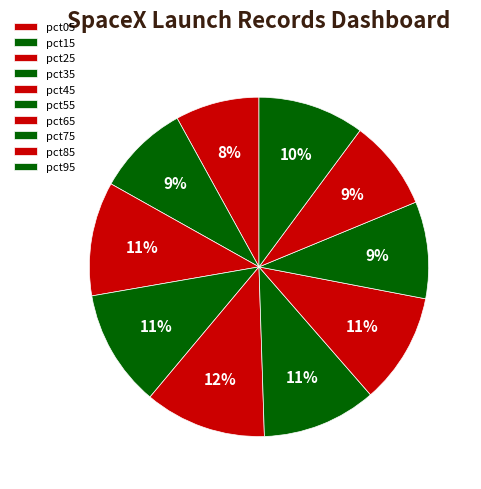

Does pct85 represent more than half of the total?

No